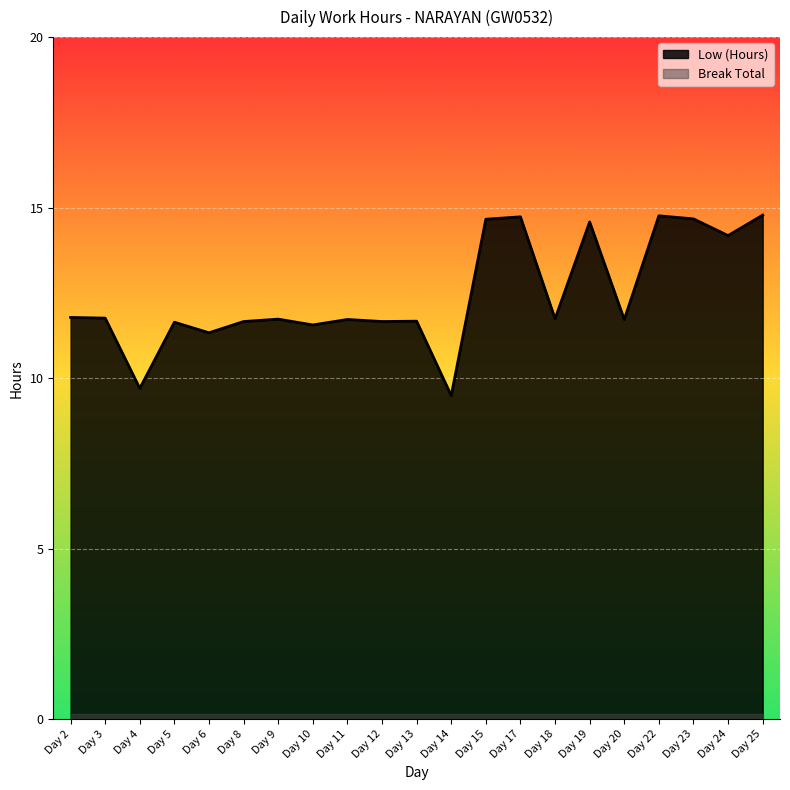

How many lines are shown in the chart?

2